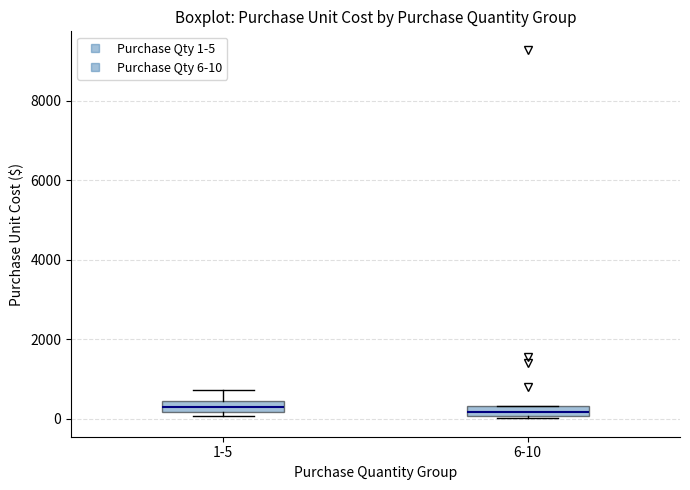

Where does the upper whisker of the box for 1-5 end on the y-axis? The values are not printed on the chart, so give them approximately, as read against the axis.

800